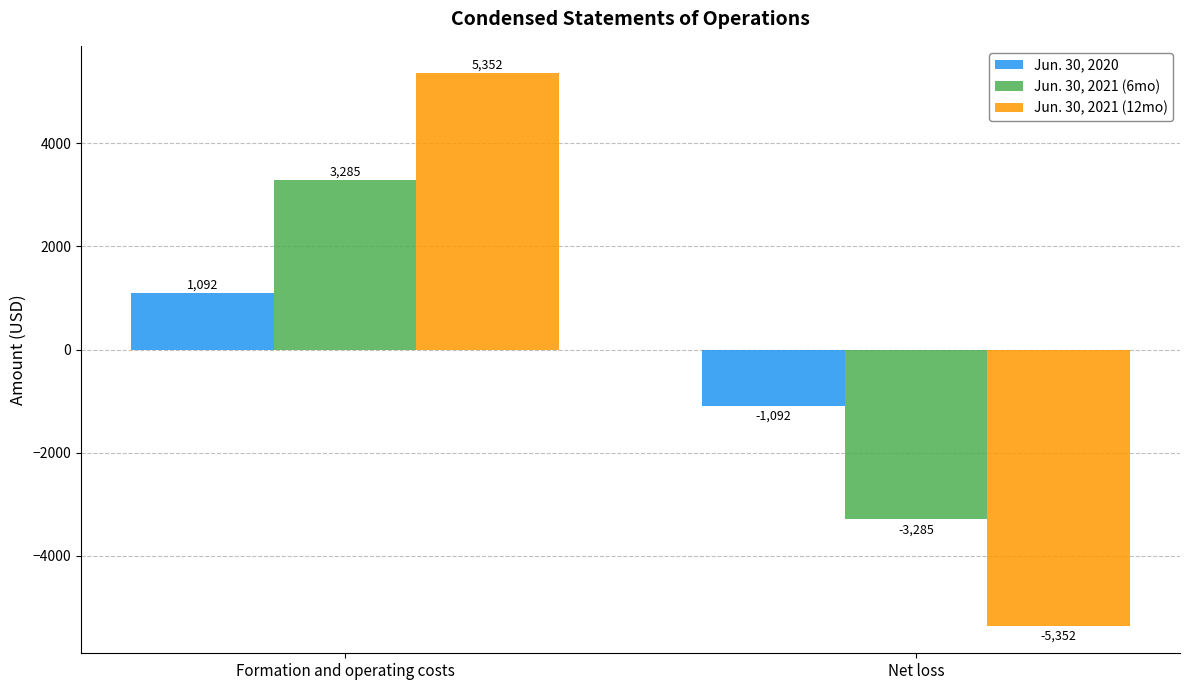

Reading left to right, extract all data points from this chart.

Jun. 30, 2020: Formation and operating costs=1092	Net loss=-1092
Jun. 30, 2021 (6mo): Formation and operating costs=3285	Net loss=-3285
Jun. 30, 2021 (12mo): Formation and operating costs=5352	Net loss=-5352